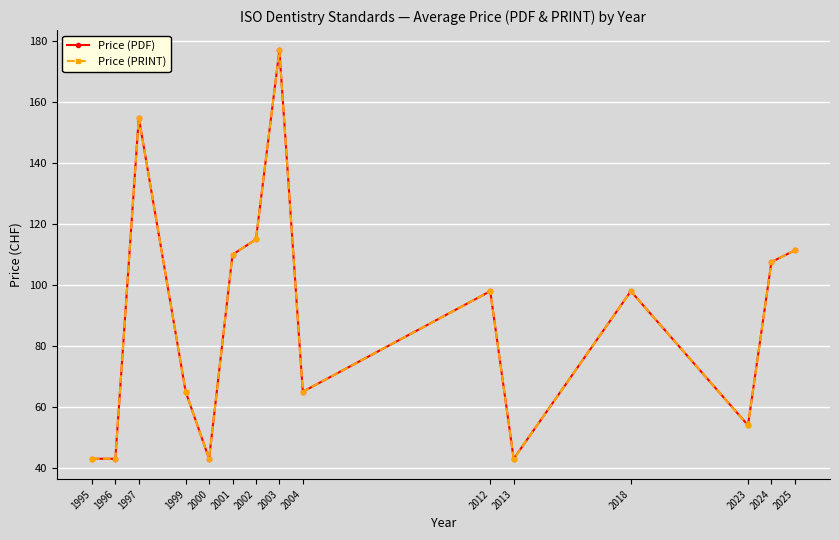

The value of Price (PDF) at 1997 is 155.0. True or false?

True